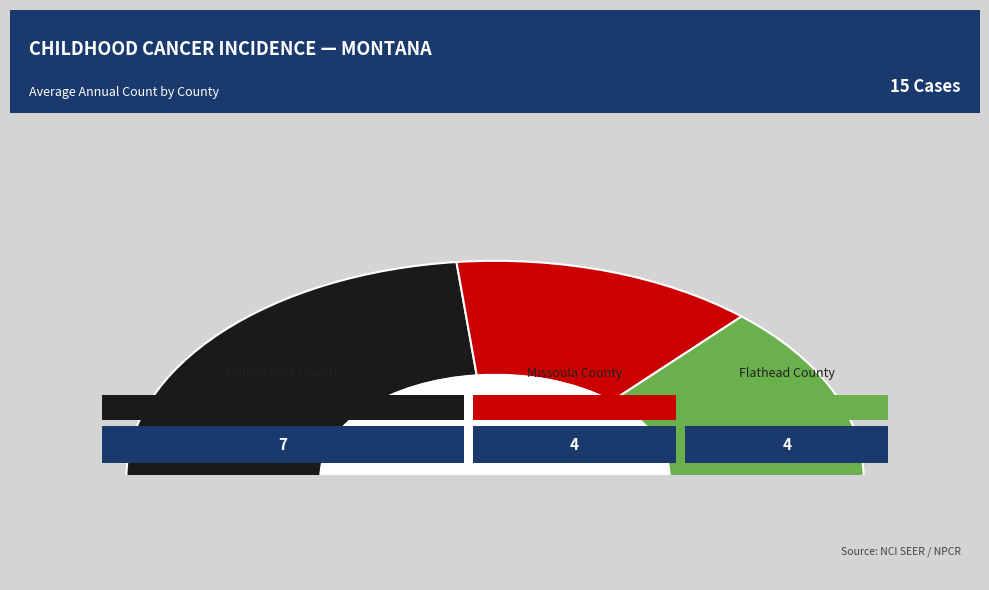

Does any single category account for the majority?

No